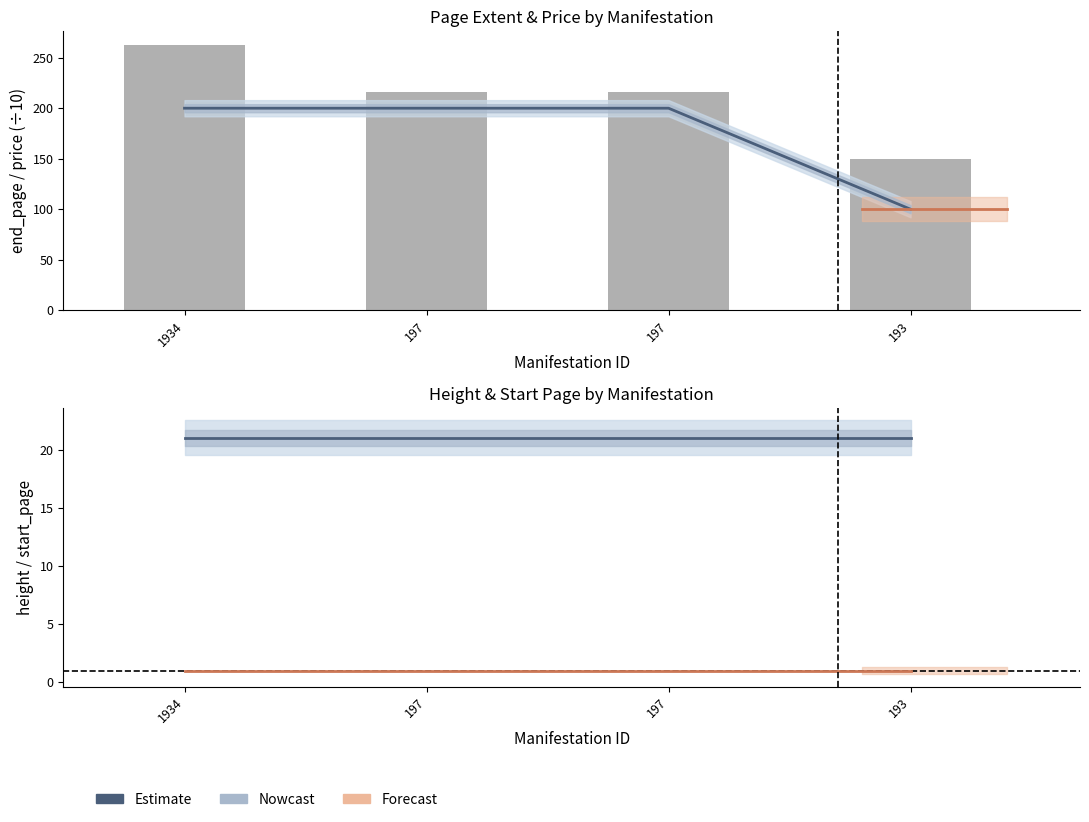

At which category is the sum across all series the highest?

1934